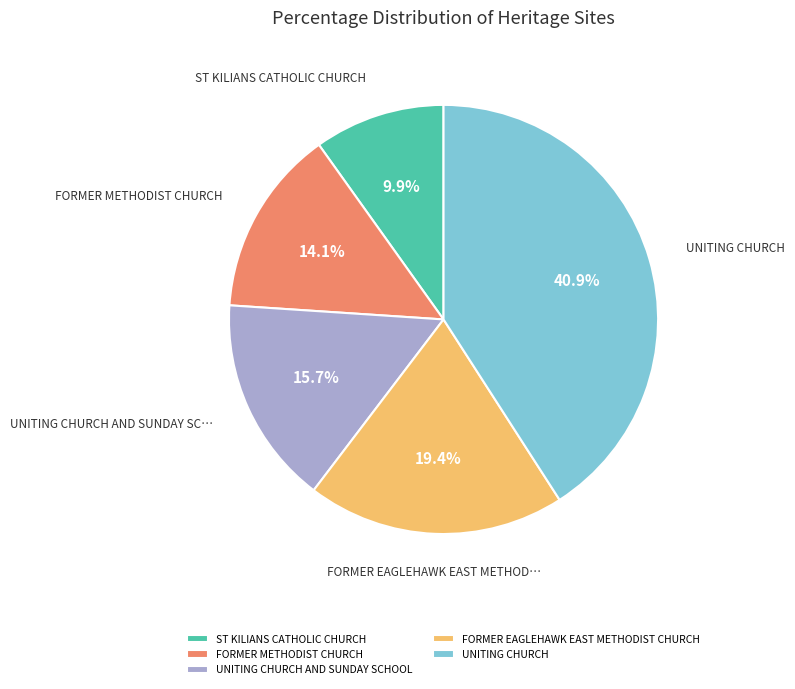

The FORMER METHODIST CHURCH slice represents 27% of the pie. True or false?

False